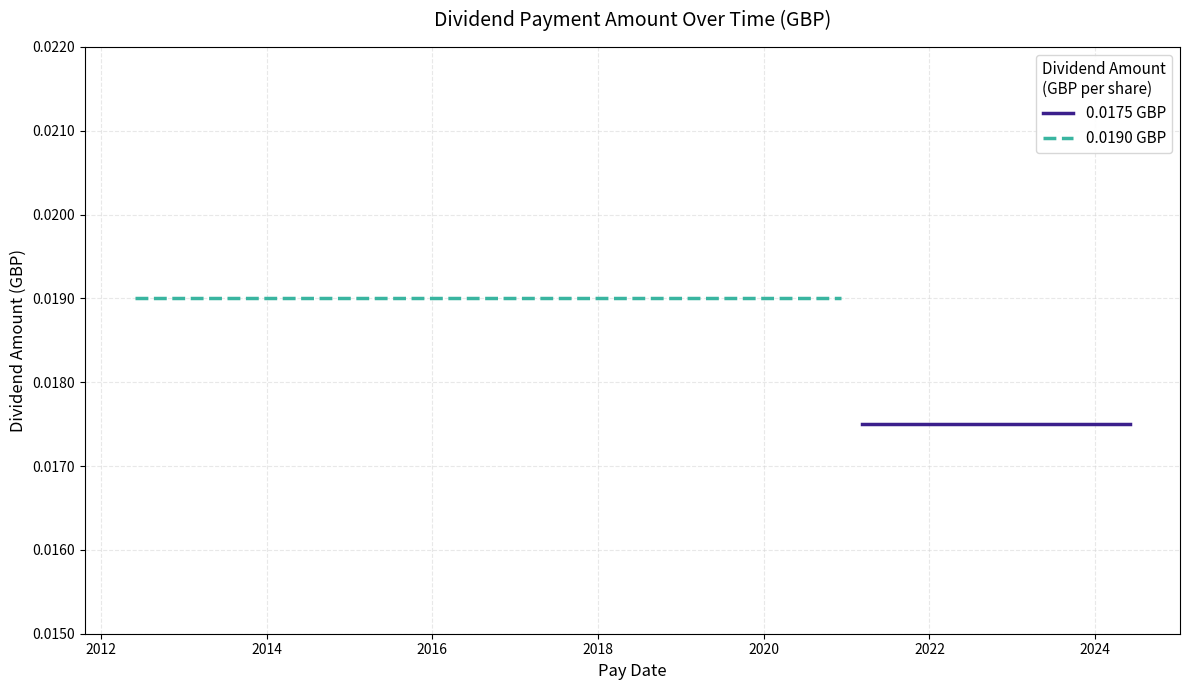

What is the label of the 11th point from the right?

2022-03-08